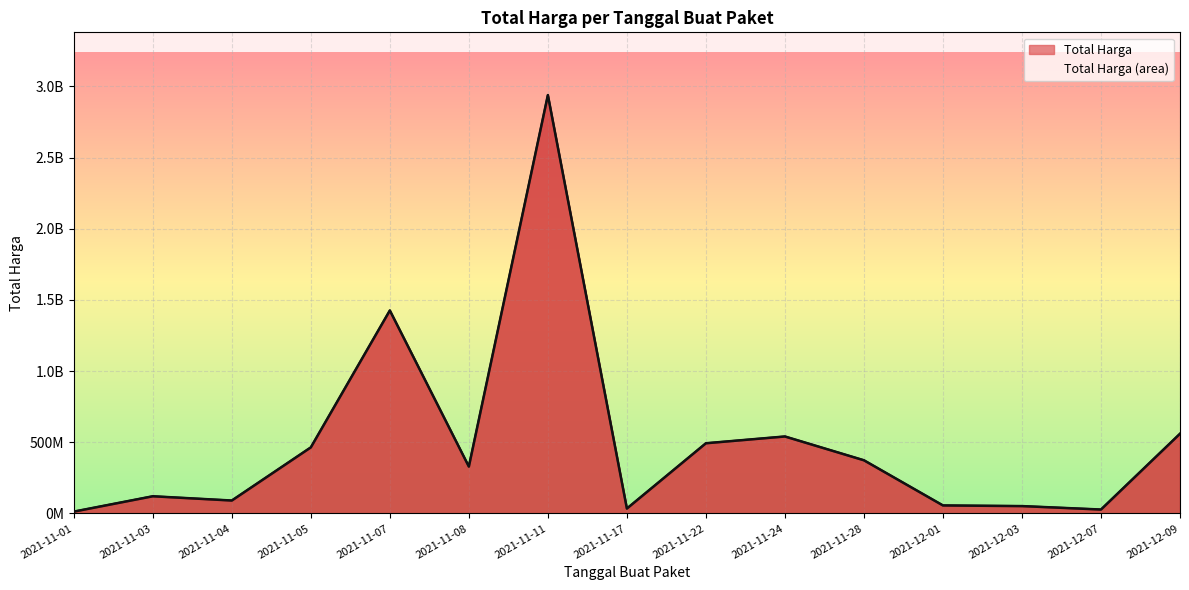

What is the difference between the maximum and minimum values?

2892044000